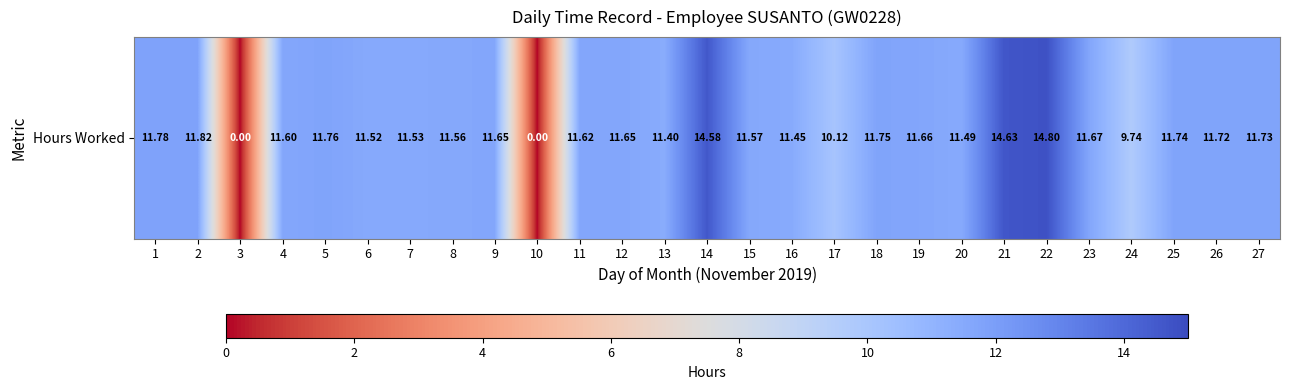

The value at 15 is 11.6. True or false?

True